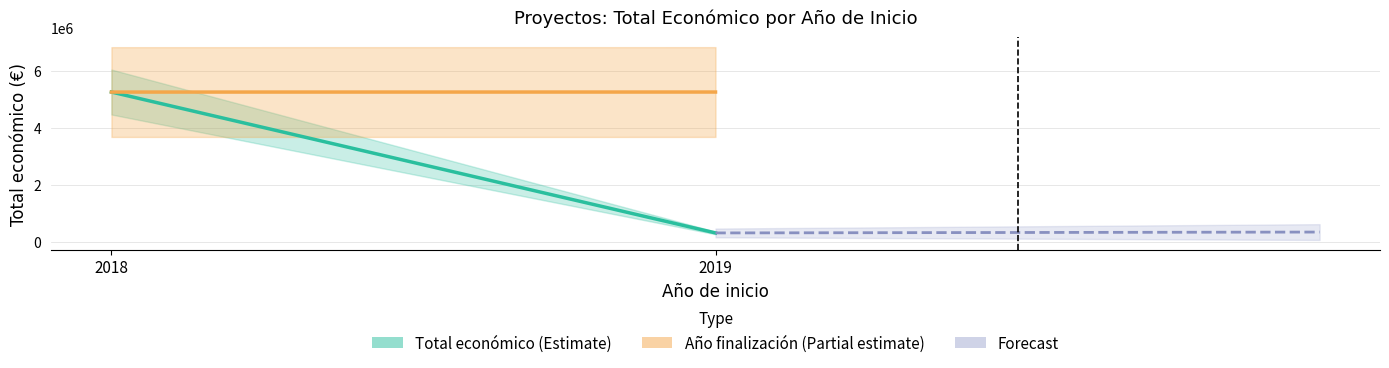

At which category is the sum across all series the highest?

2018